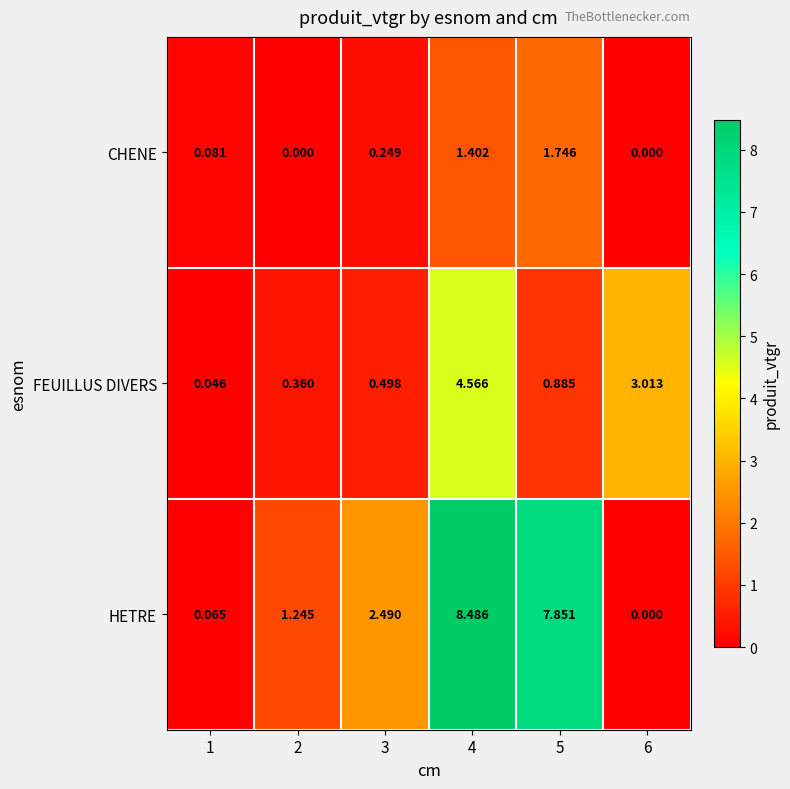

At 5, list the series in order from largest to smallest.

HETRE, CHENE, FEUILLUS DIVERS